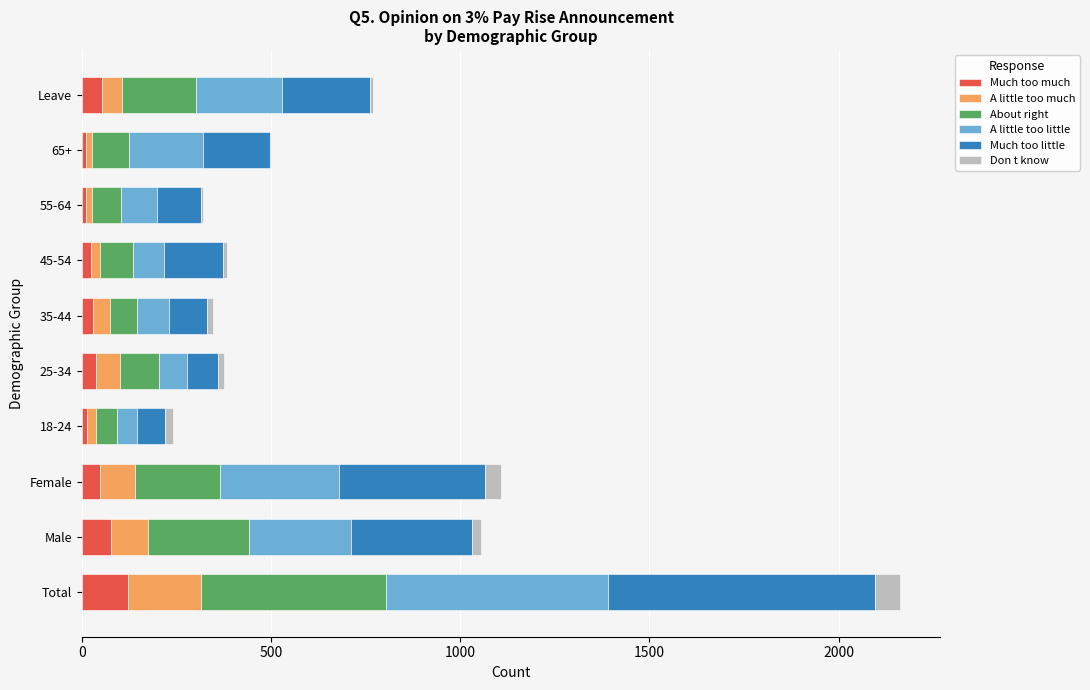

At which category is the sum across all series the highest?

Total